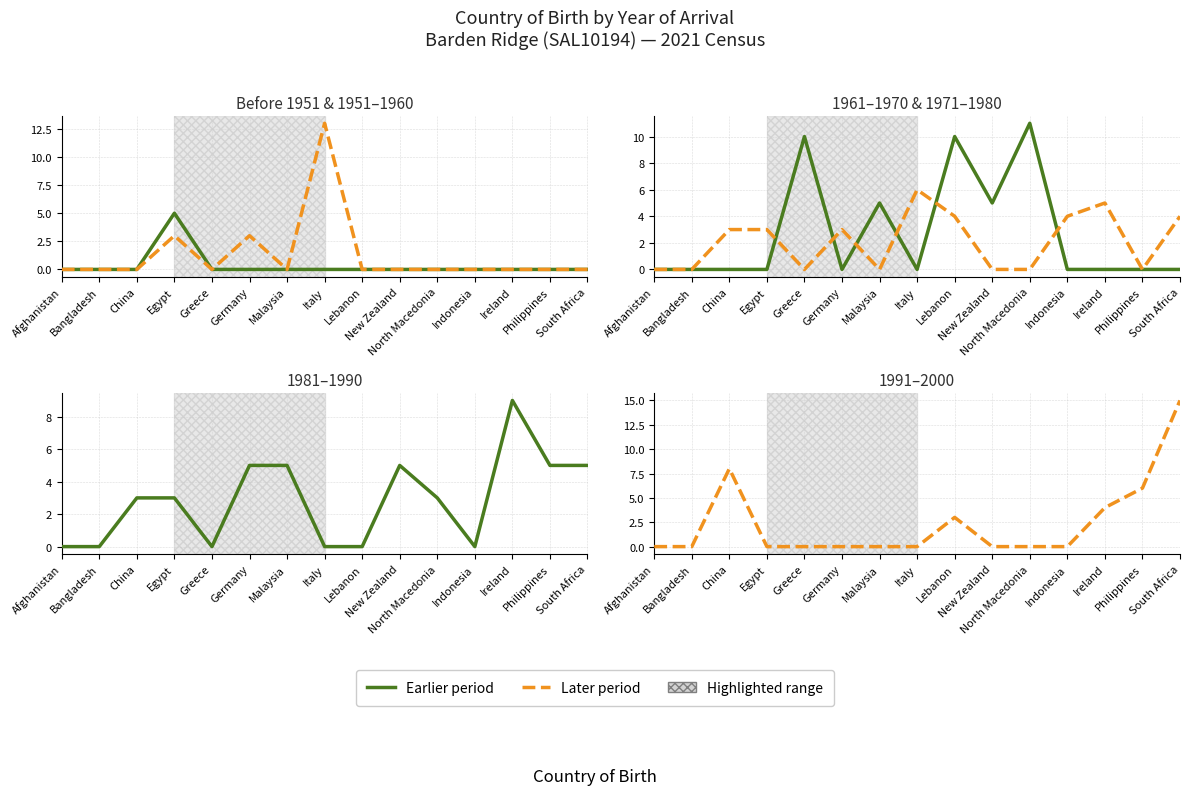

Reading left to right, extract all data points from this chart.

0	0	0	5	0	0	0	0	0	0	0	0	0	0	0